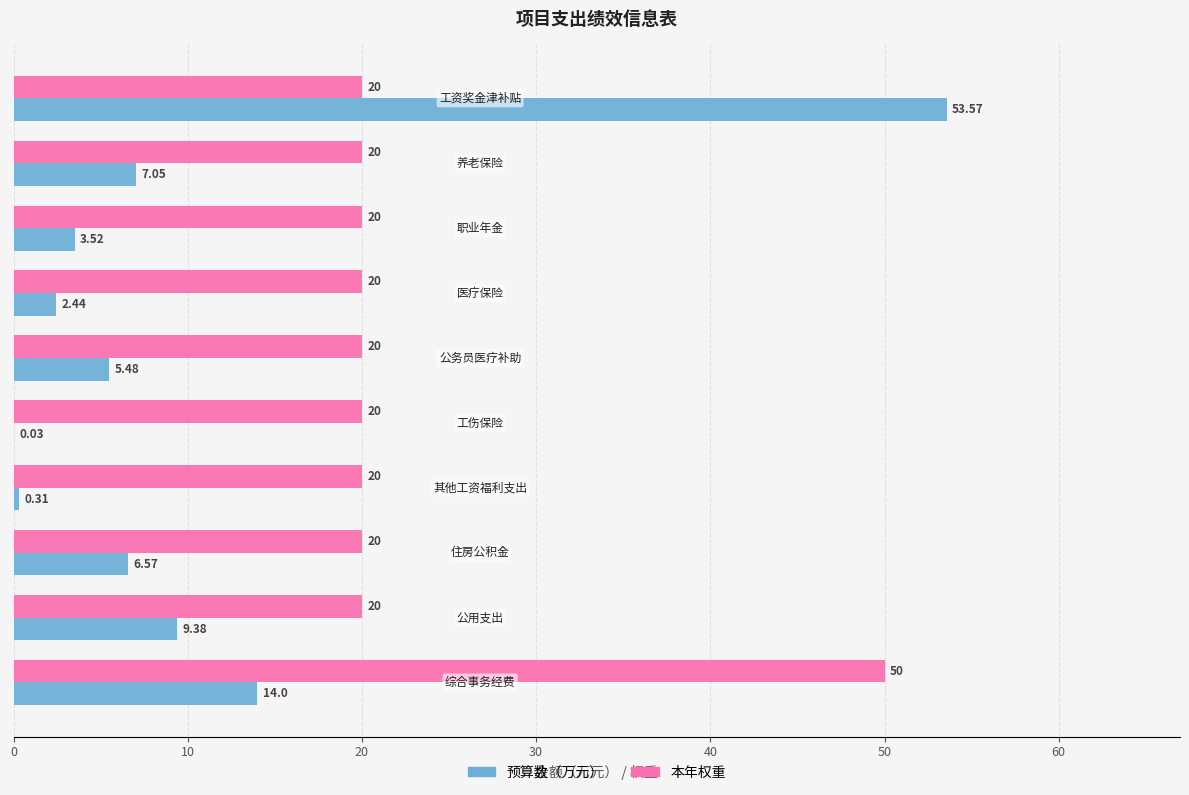

Which series has the largest total across all categories?

本年权重